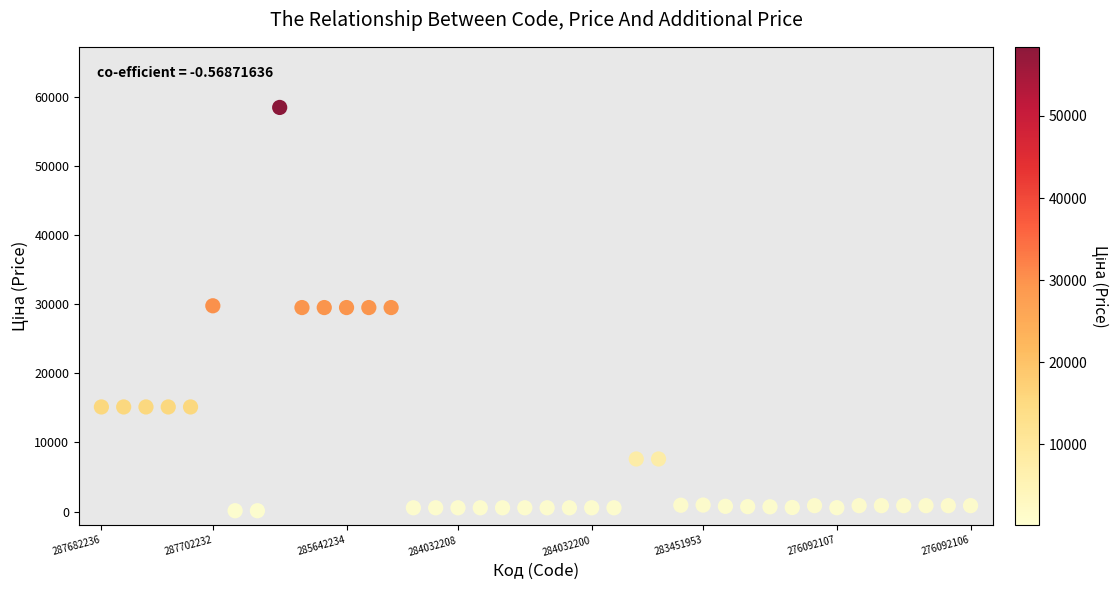

What is the range of Y values (max minus min)?

58312.4